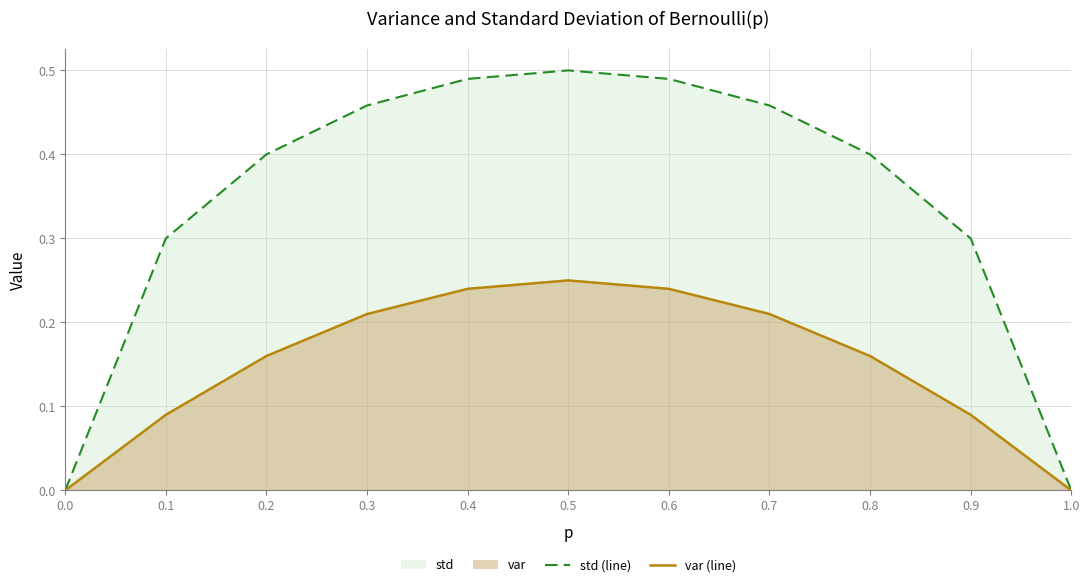

True or false: var (line) has more than 1 interior local peaks.

False